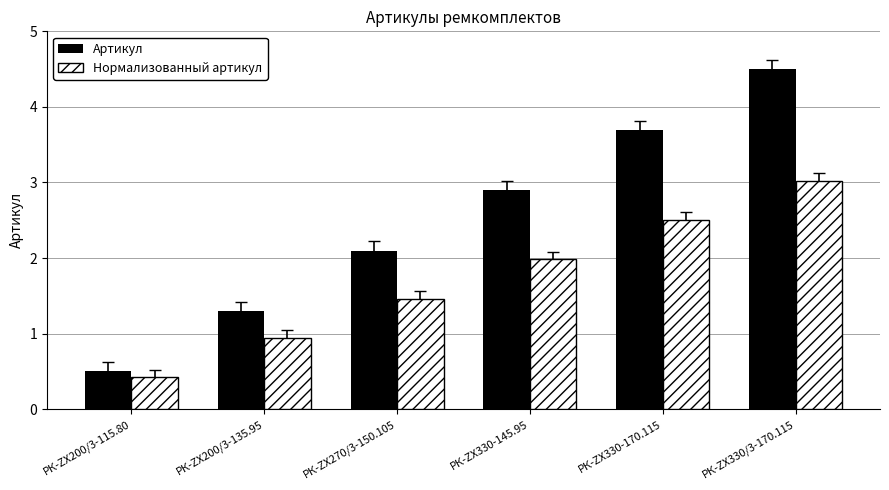

What is the maximum value shown in the chart?

4.5